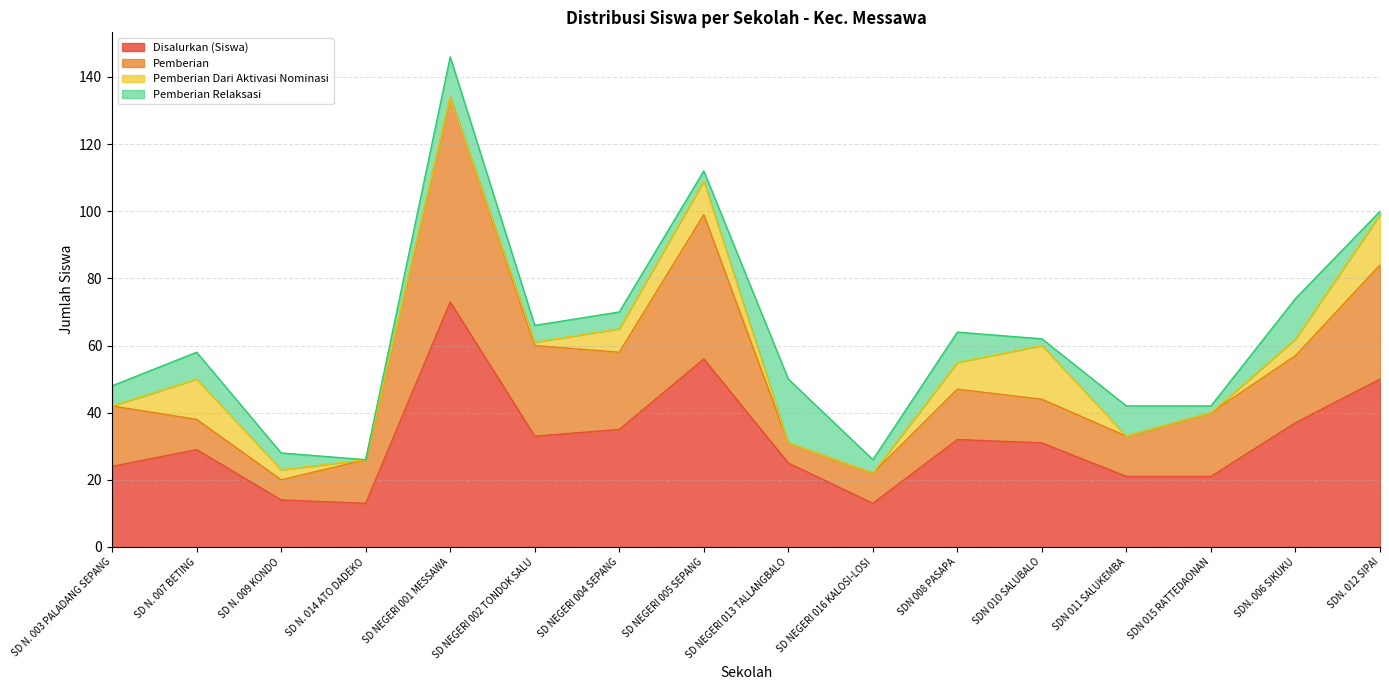

Which series changed the most between SD NEGERI 016 KALOSI-LOSI and SDN 015 RATTEDAONAN?

Pemberian